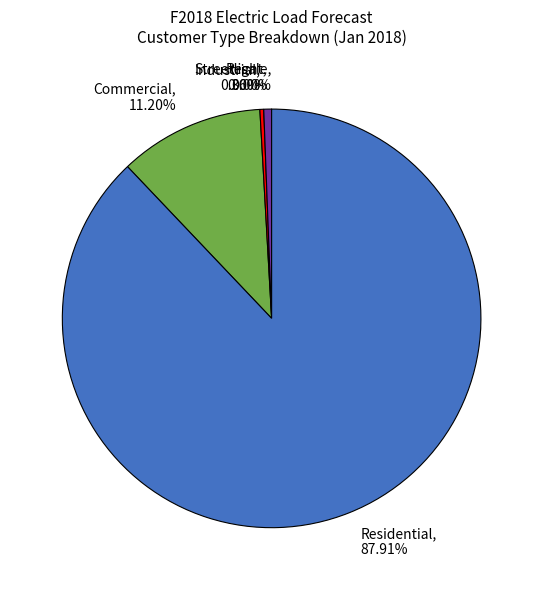

To the nearest percent, what is the difference between the largest and smallest slice percentages?

88%